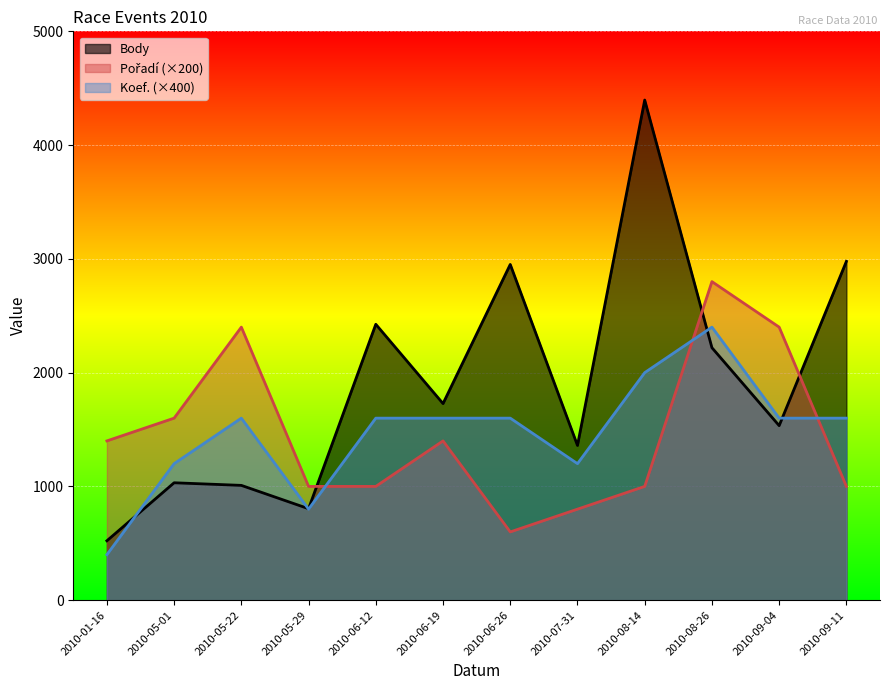

Is the value of Body at 2010-06-12 greater than the value of Pořadí at 2010-06-19?

Yes